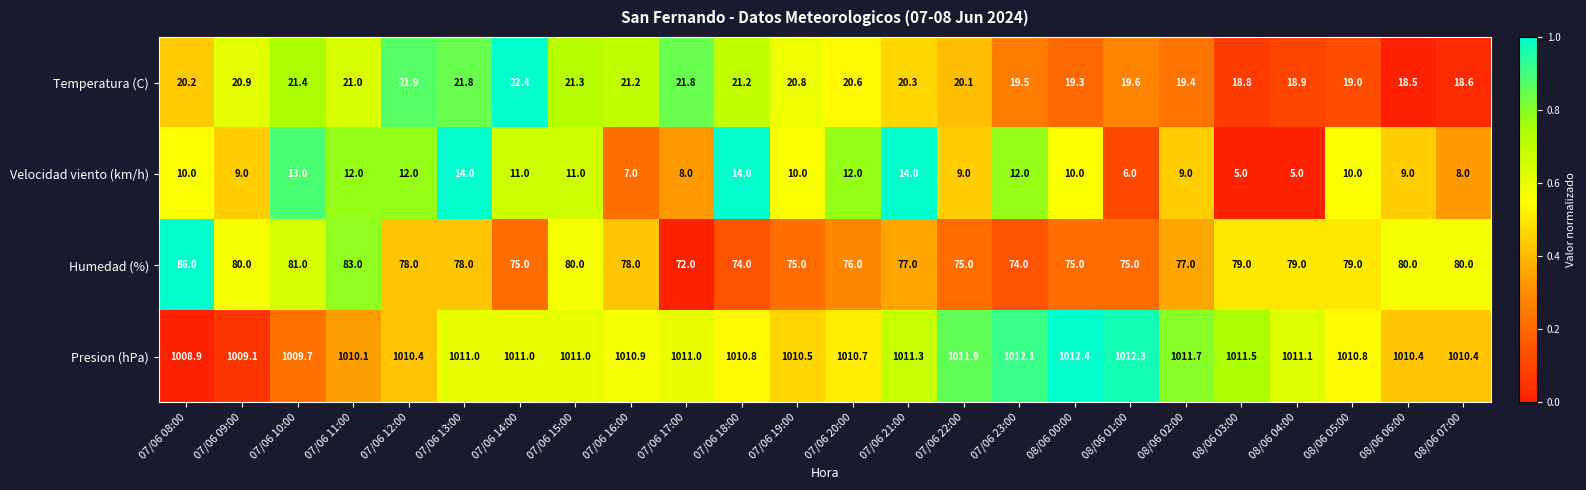

At 07/06 15:00, list the series in order from smallest to largest.

Velocidad viento (km/h), Temperatura (C), Humedad (%), Presion (hPa)